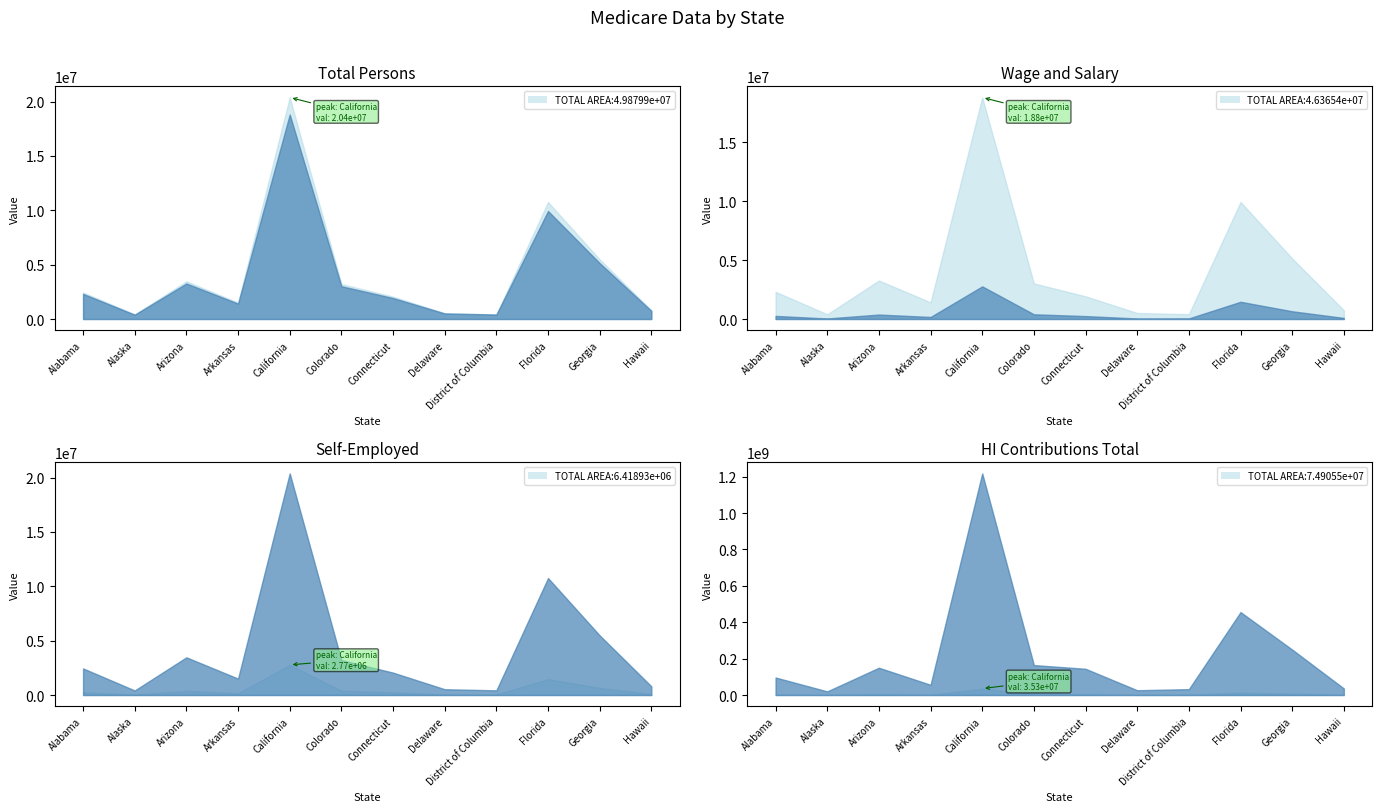

Is it true that Total (col_4) equals 10757799 at Florida?

True